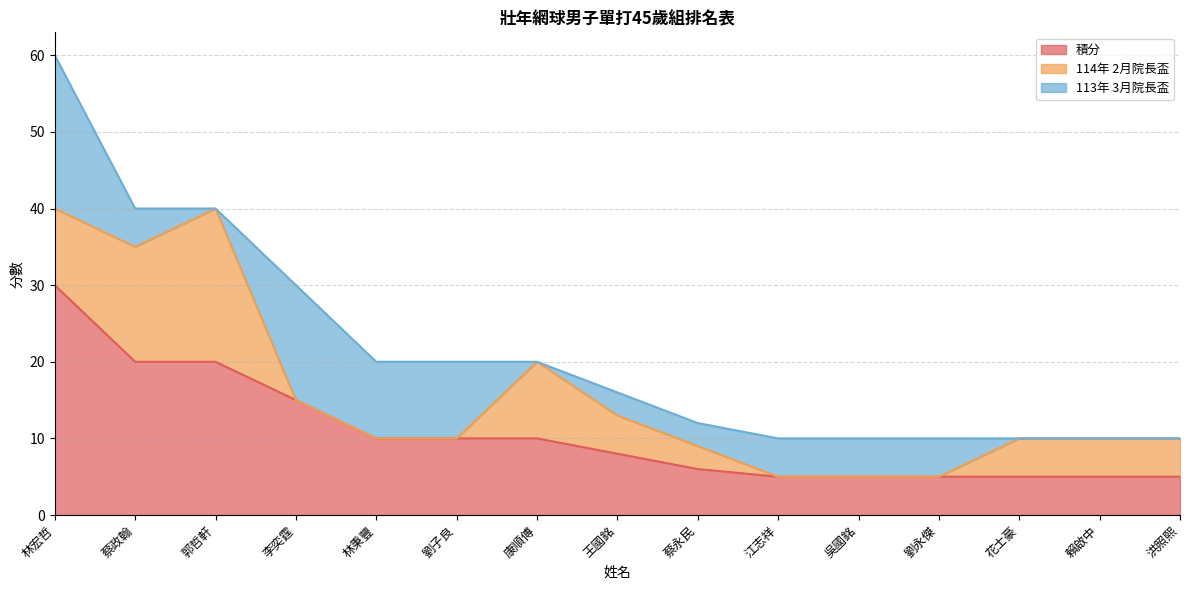

The value of 113年 3月院長盃 at 林宏哲 is 32. True or false?

False